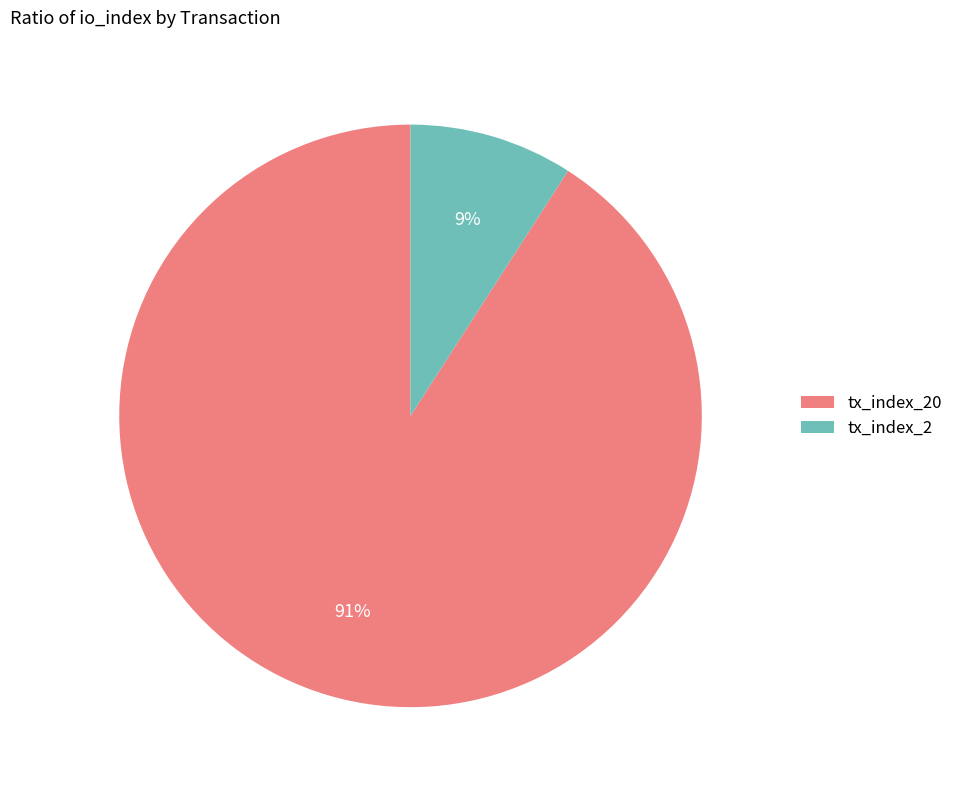

Combined, do tx_index_2 and tx_index_20 account for over 50%?

Yes